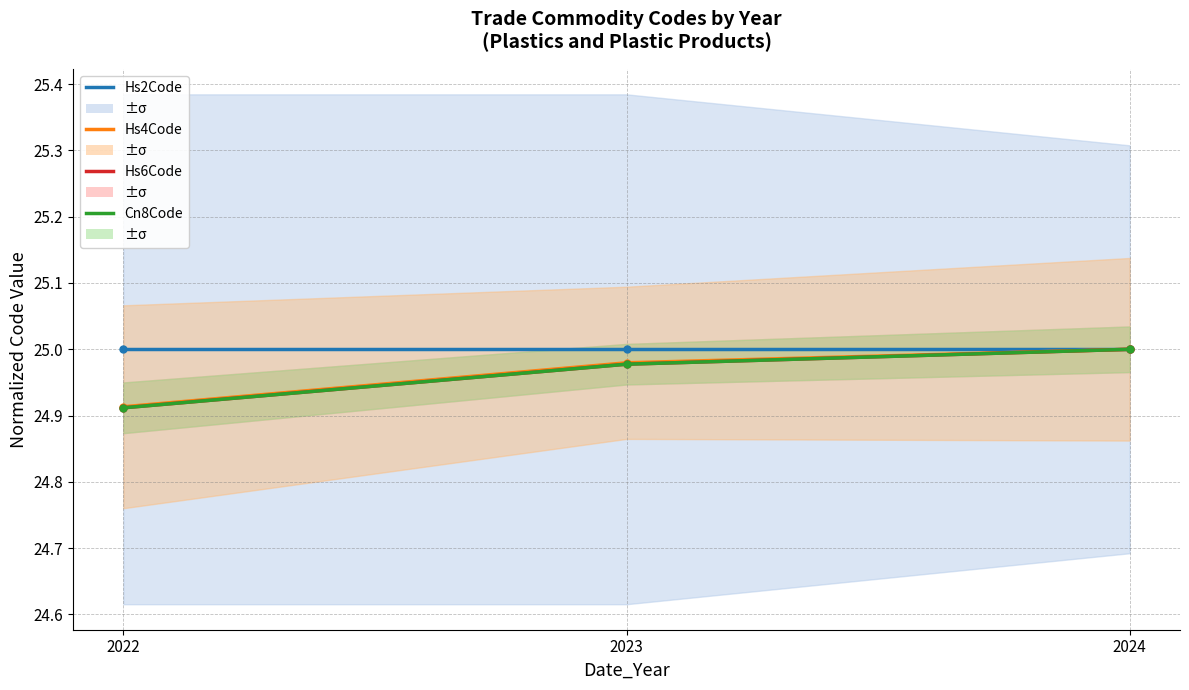

How many data points does each series have?

3